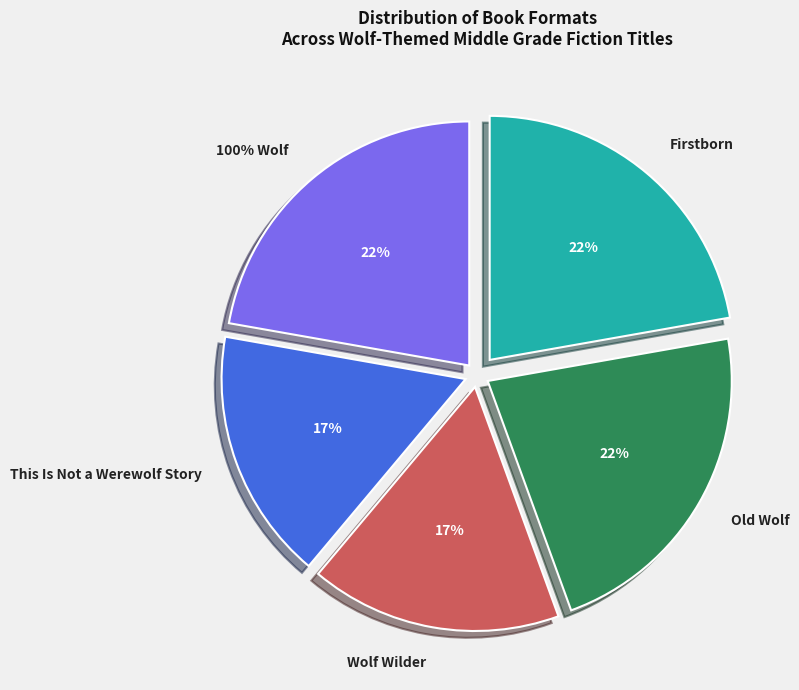

True or false: This Is Not a Werewolf Story accounts for 10% of the total.

False